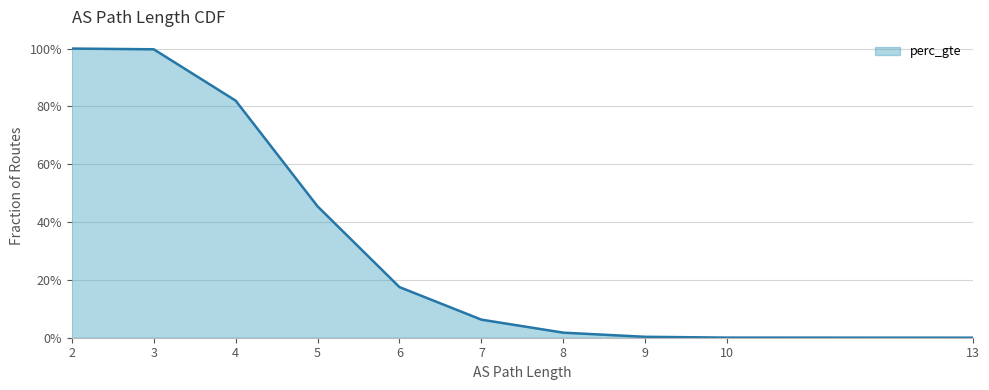

True or false: there are more than 2 points higher than both neighbors.

False